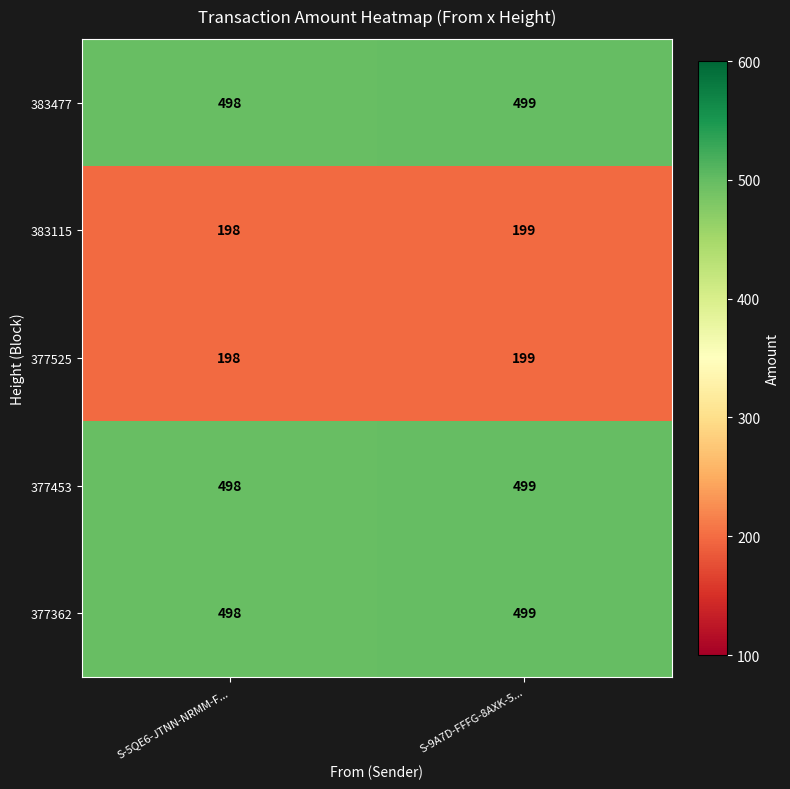

What is the sum of all 377362 values?

997